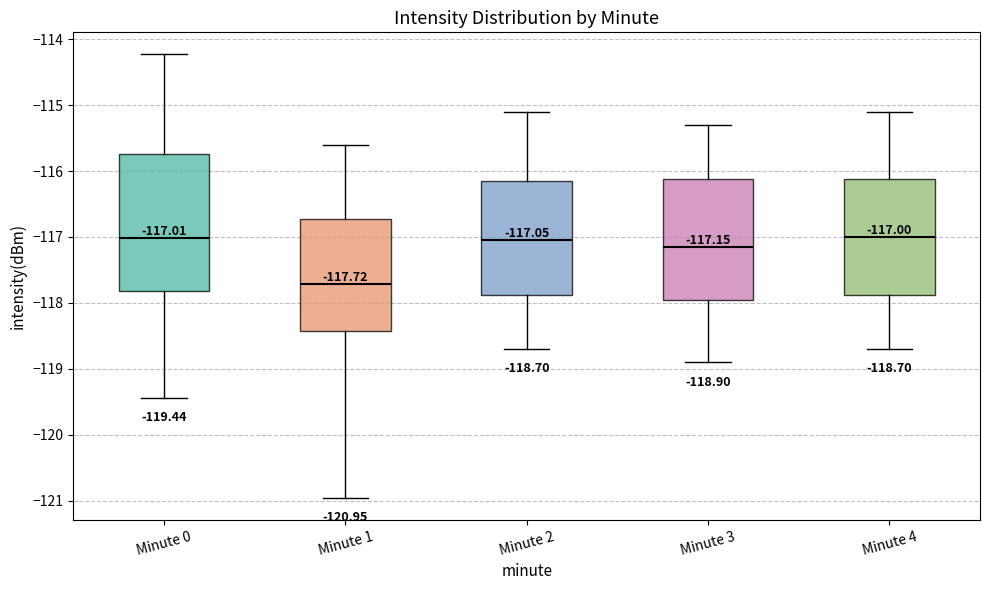

Which box is the tallest, from its lower edge to its upper edge?

Minute 0